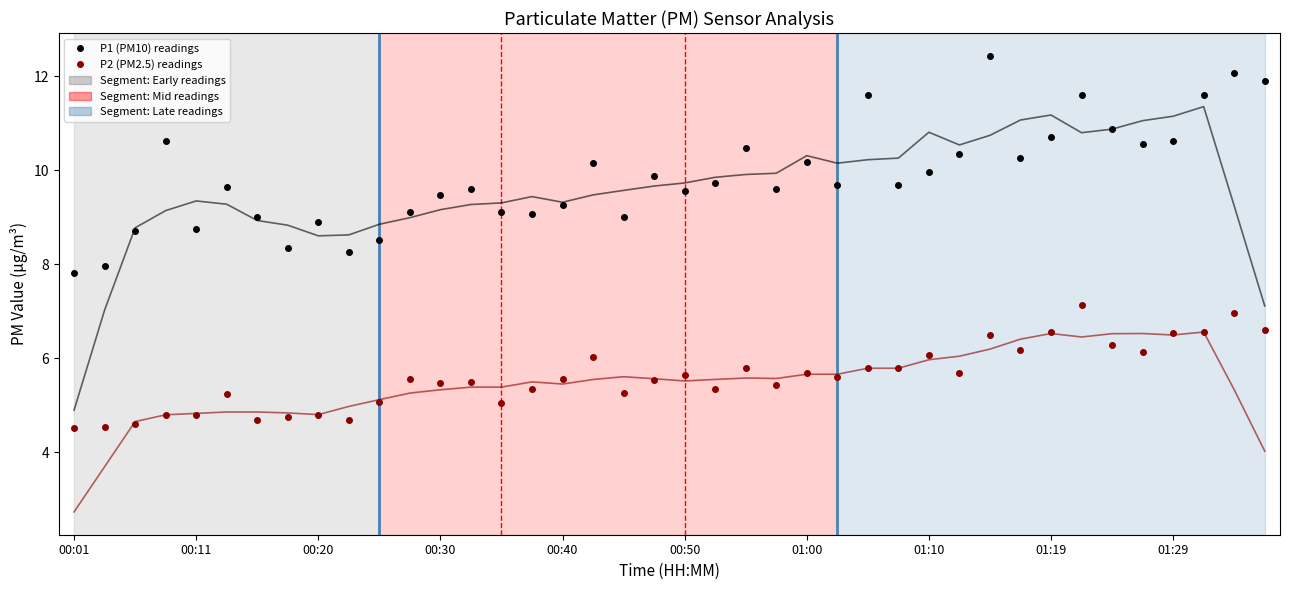

How many data points does each series have?

40